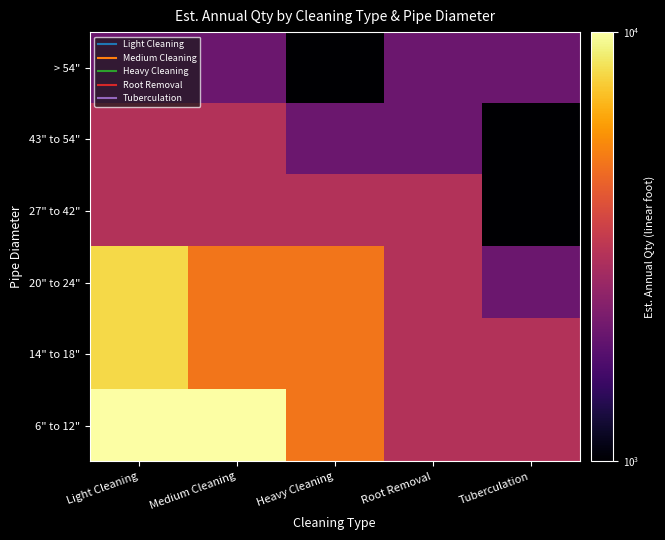

Which series has the largest total across all categories?

6" to 12"